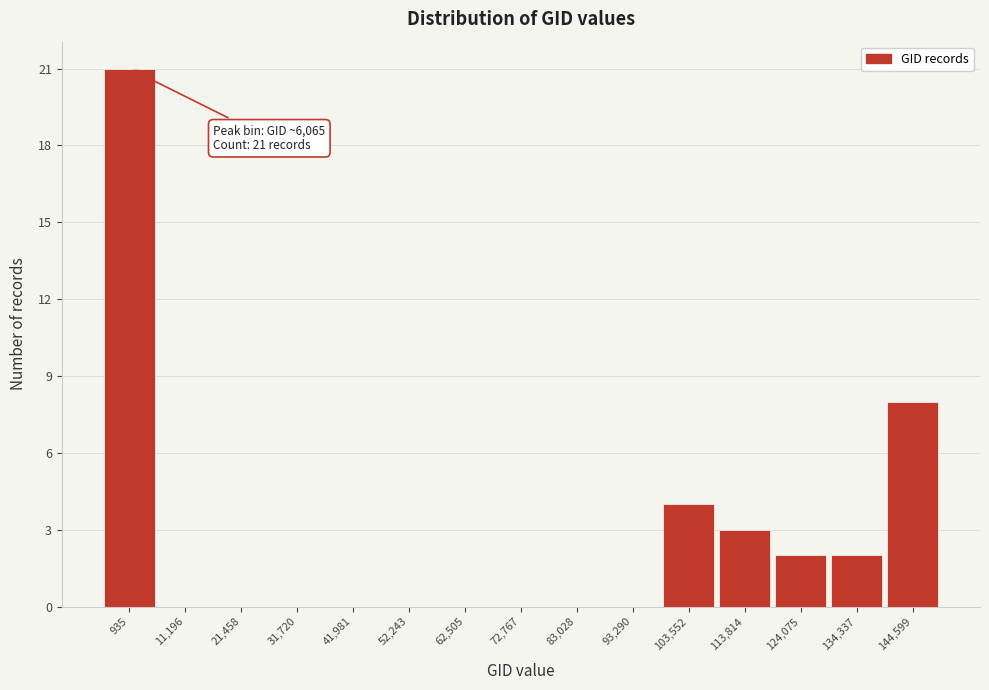

Reading left to right, what are all the values shown in this chart?

935=21	11,196=0	21,458=0	31,720=0	41,981=0	52,243=0	62,505=0	72,767=0	83,028=0	93,290=0	103,552=4	113,814=3	124,075=2	134,337=2	144,599=8